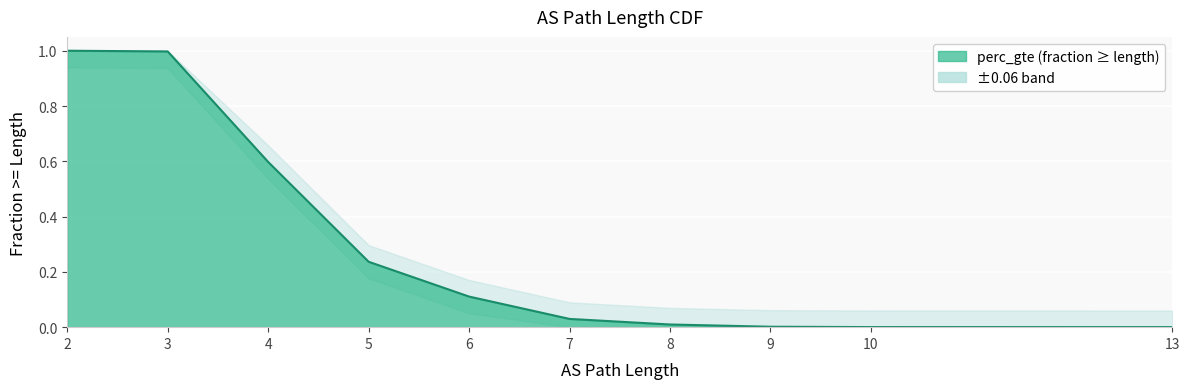

What is the value of the 1st point from the left?

1.0